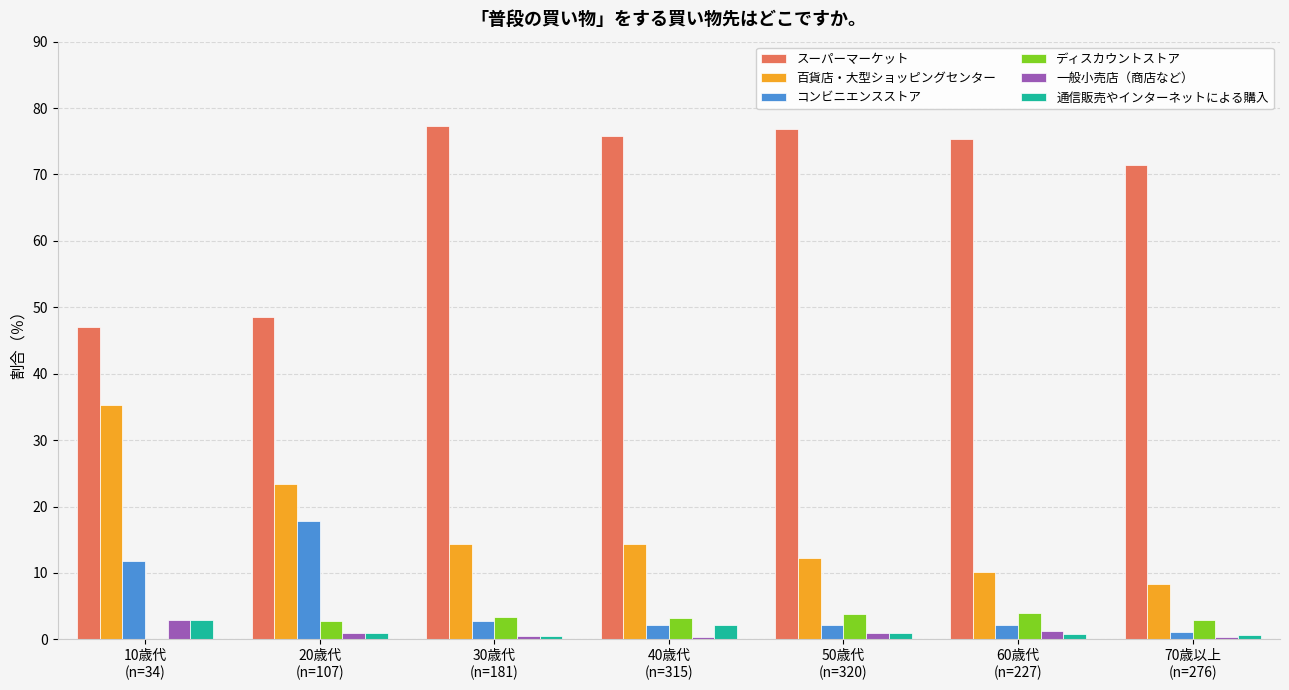

Which series has the largest total across all categories?

スーパーマーケット